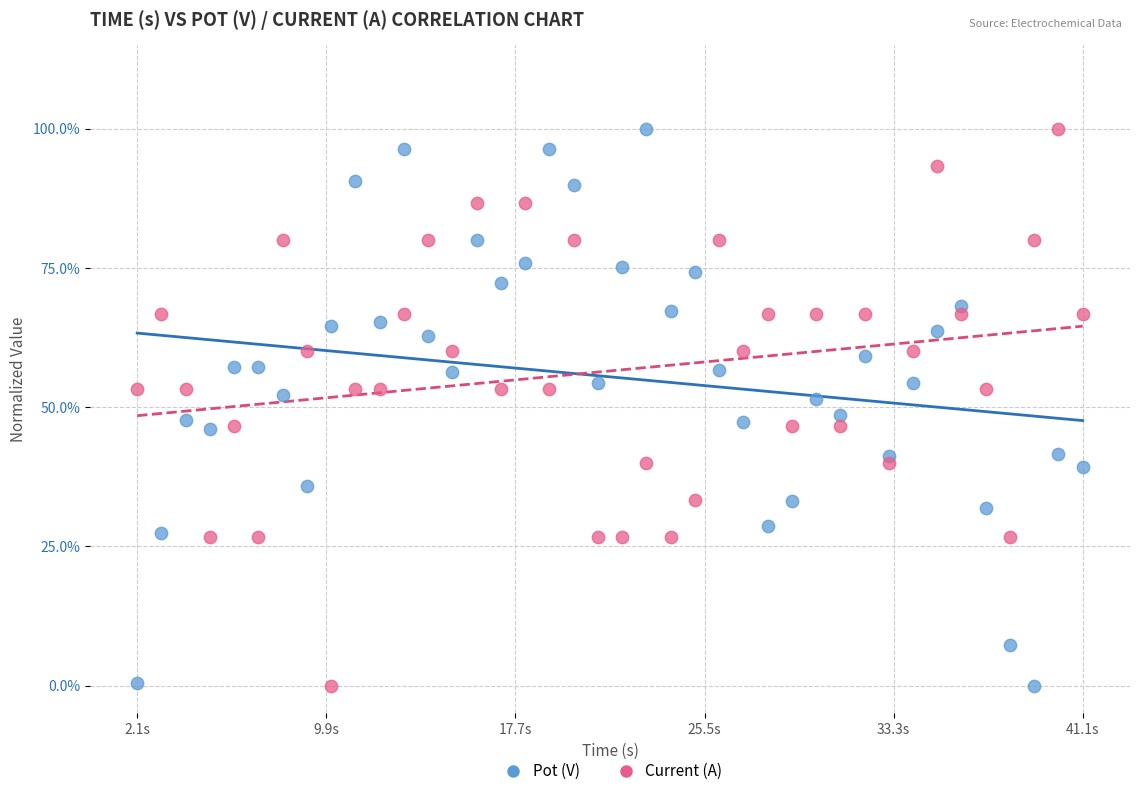

What are all the series names shown in the legend?

Pot (V), Current (A)